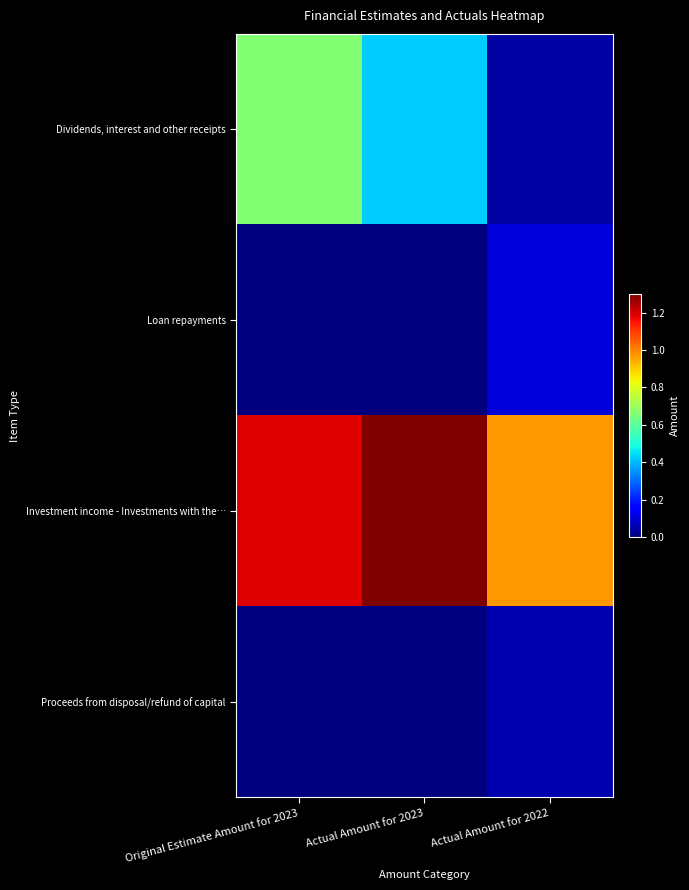

Reading left to right, transcribe all the data shown in this chart.

Dividends, interest and other receipts: Original Estimate Amount for 2023=660000	Actual Amount for 2023=424439	Actual Amount for 2022=43502
Loan repayments: Original Estimate Amount for 2023=0	Actual Amount for 2023=0	Actual Amount for 2022=101677
Investment income - Investments with the…: Original Estimate Amount for 2023=1187000	Actual Amount for 2023=1297967	Actual Amount for 2022=970103
Proceeds from disposal/refund of capital: Original Estimate Amount for 2023=0	Actual Amount for 2023=0	Actual Amount for 2022=56250